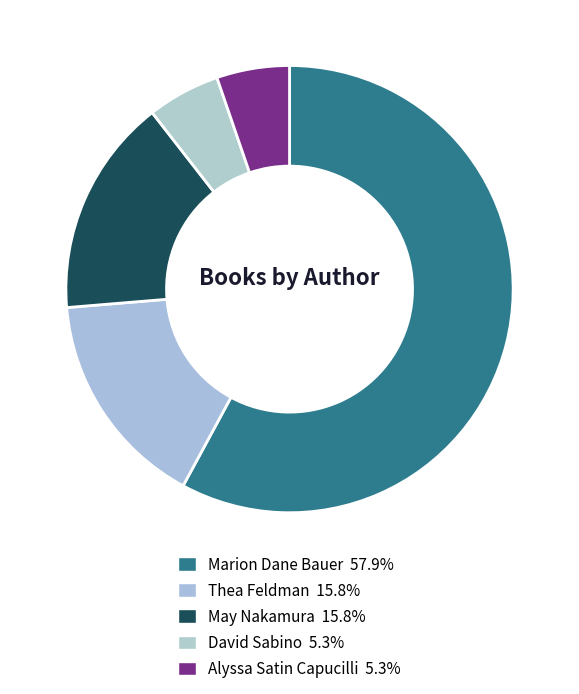

Which slice is the smallest?

David Sabino (144822350)